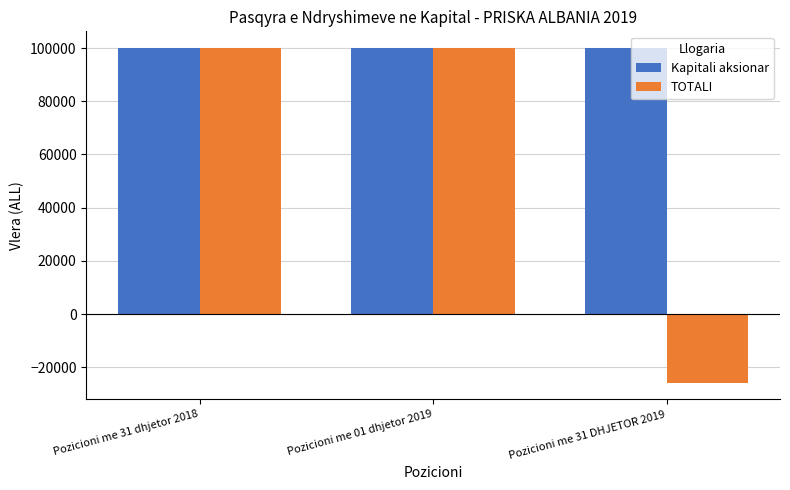

What is the spread (max minus min) of values at Pozicioni me 31 DHJETOR 2019?

125748